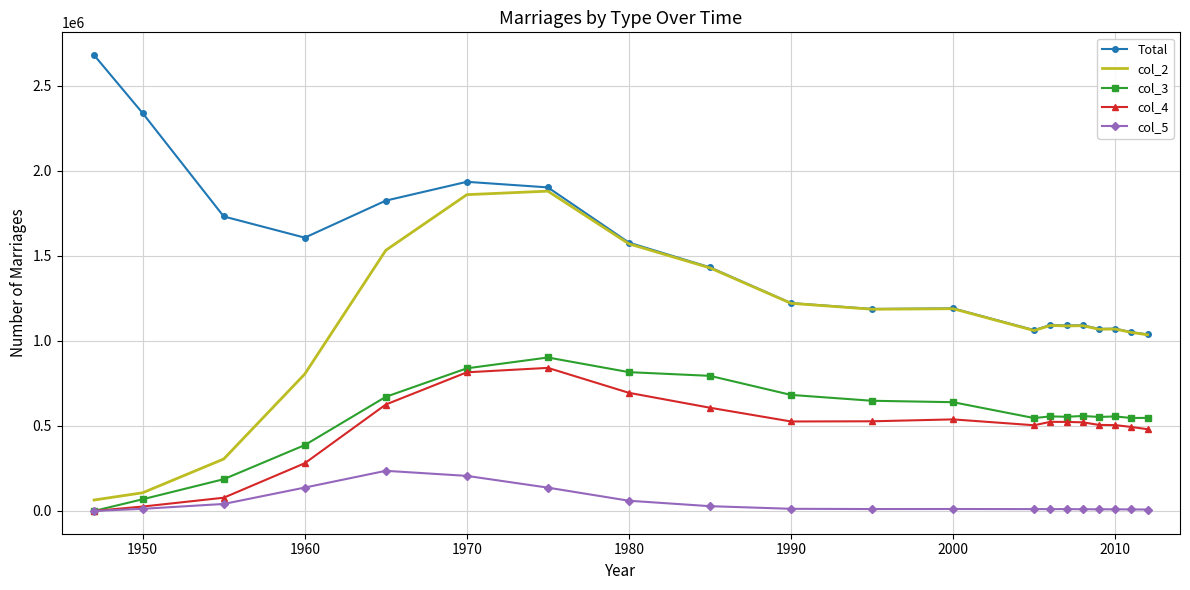

True or false: col_5 and col_2 intersect in this chart.

False